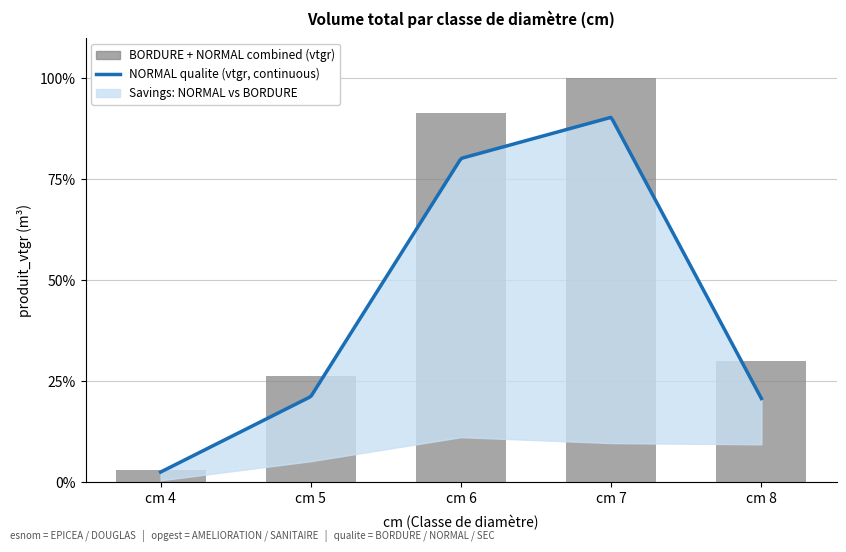

How many values are below 30?

2